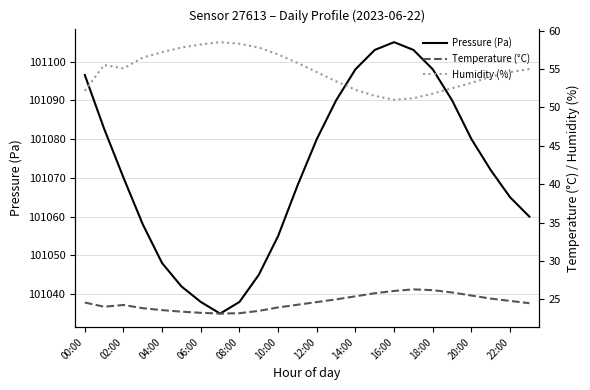

True or false: Pressure (Pa) and Temperature (°C) intersect in this chart.

False